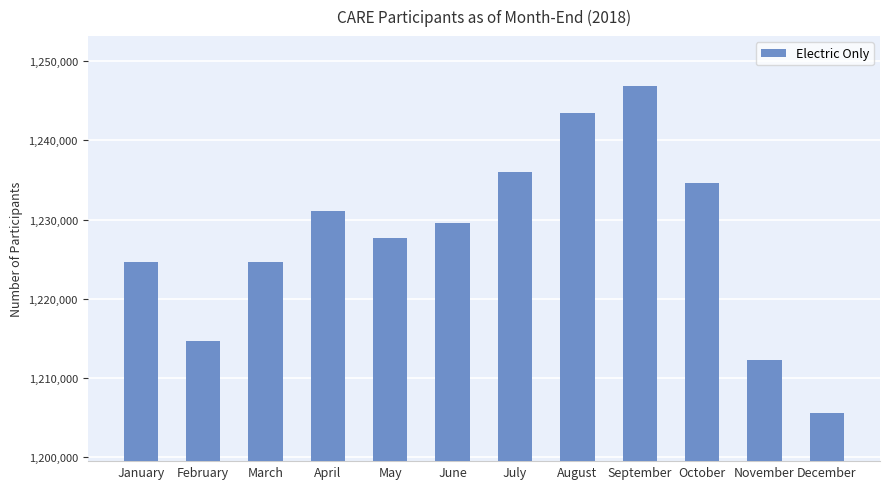

What is the ratio of the value at January to the value at June?

1.0